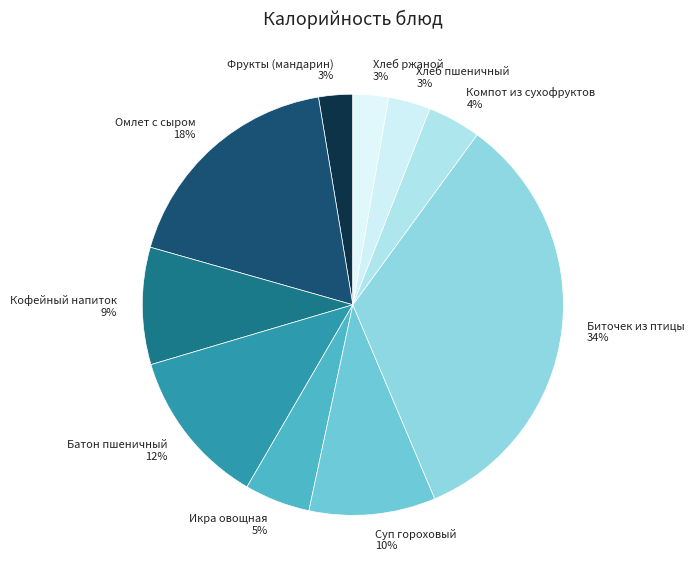

To the nearest percent, what is the combined percentage of Хлеб пшеничный and Омлет с сыром?

21%